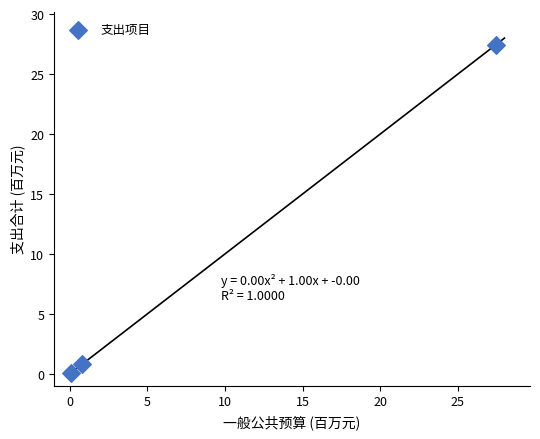

What Y value in the scatter plot is closest to 13?

0.8